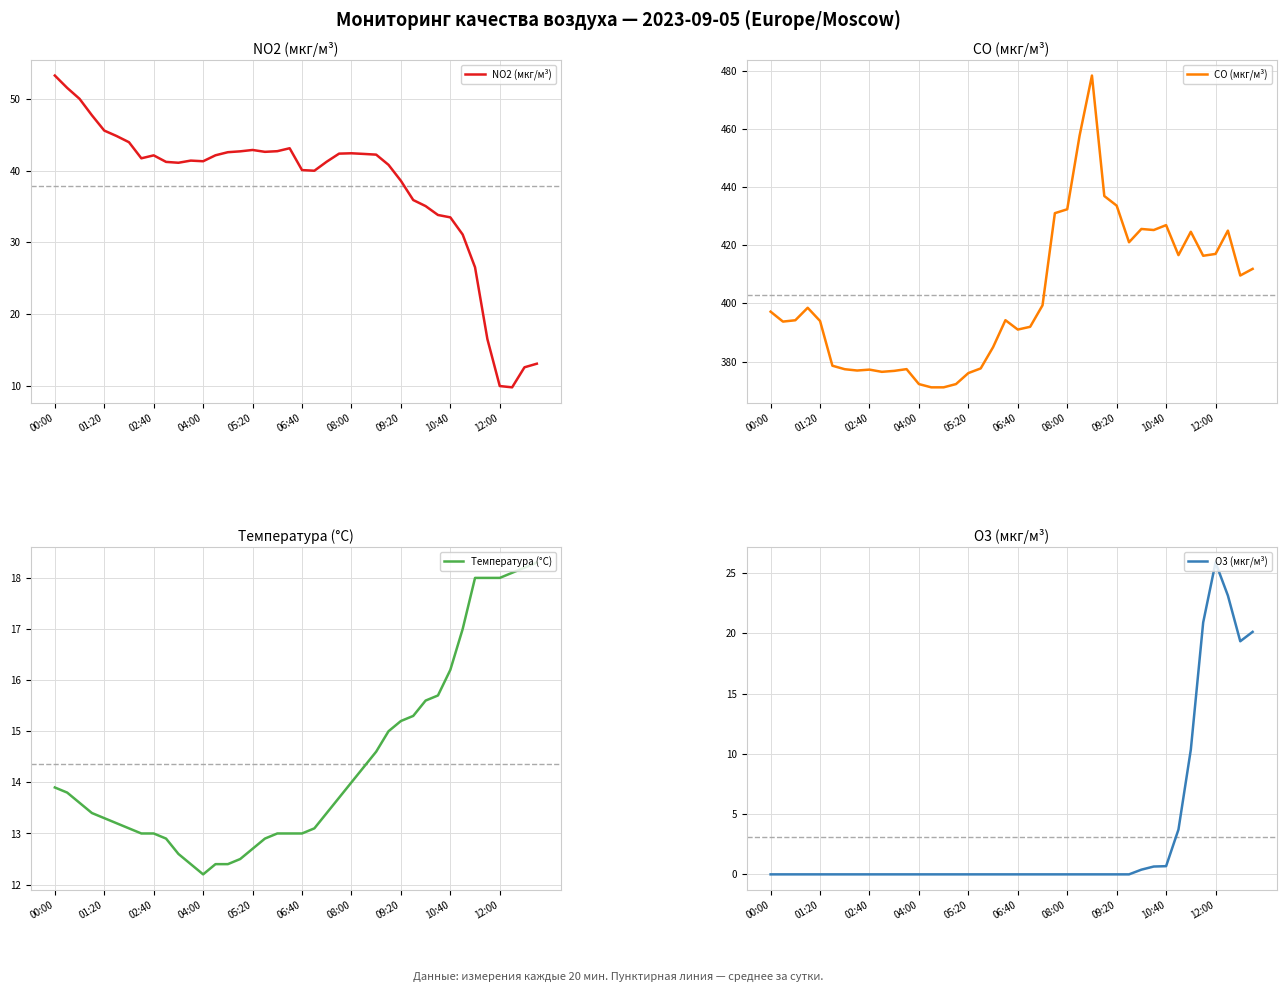

Which series has the widest spread of values?

CO (мкг/м³)